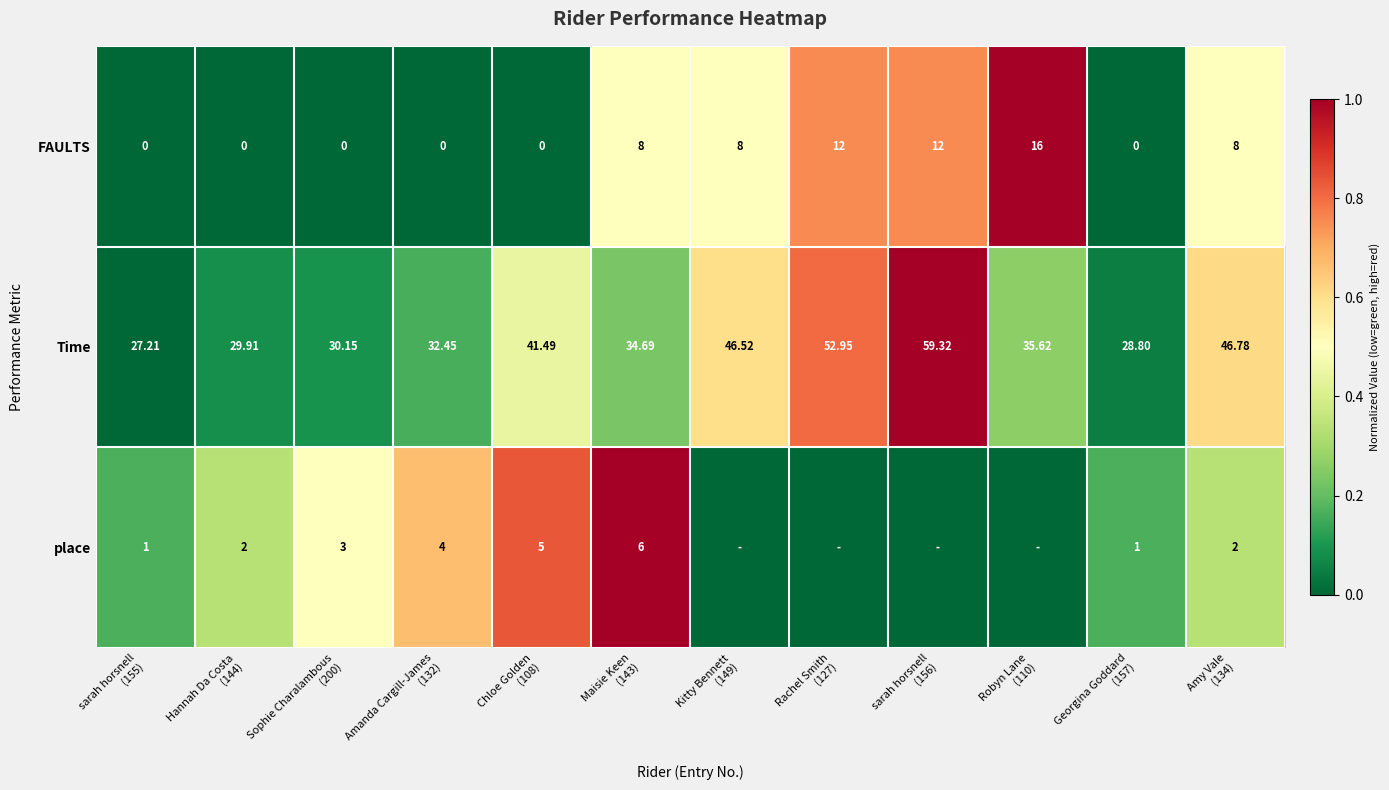

Rank the series at Hannah Da Costa
(144) from highest to lowest value.

Time, place, FAULTS